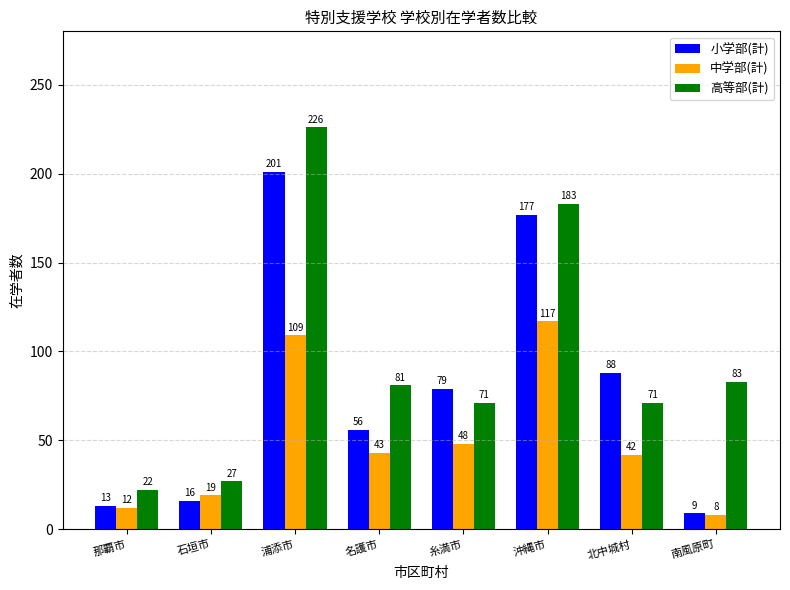

What is the average value of the 中学部(計) series?

50